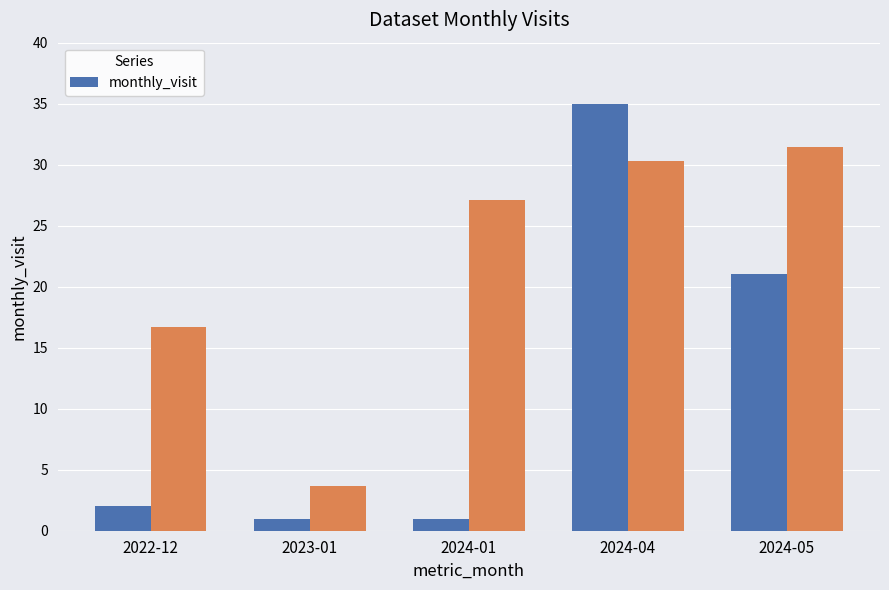

List the labels in order of value, smallest first.

2023-01, 2024-01, 2022-12, 2024-05, 2024-04